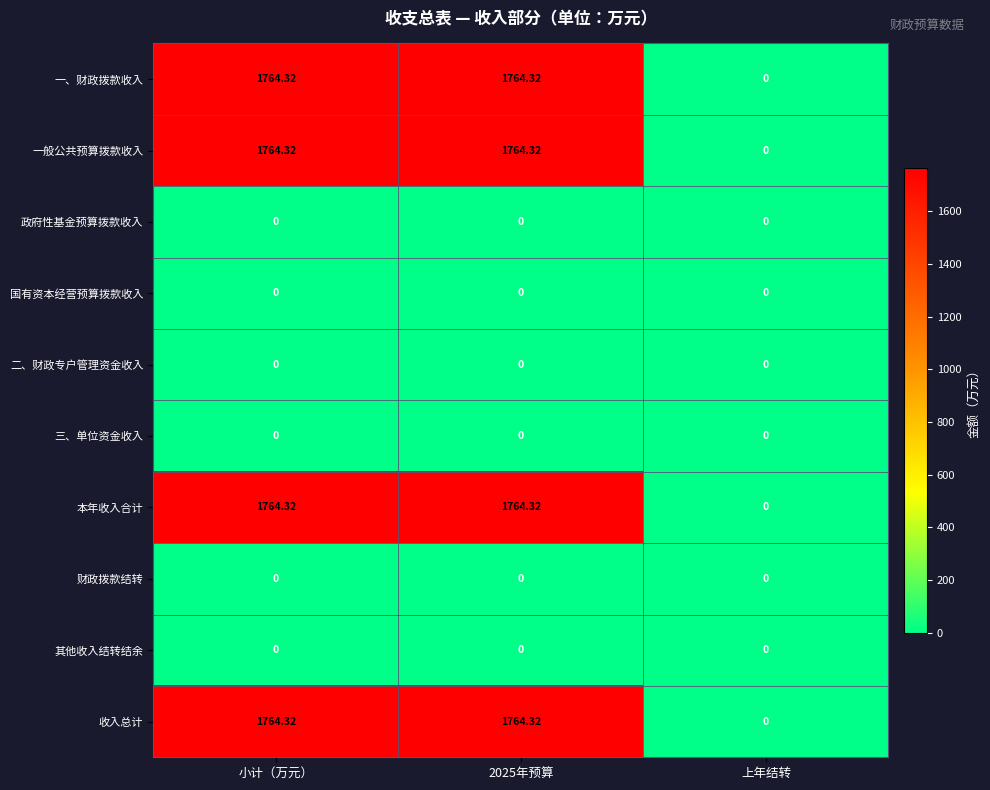

Which category has the lowest value in the 一、财政拨款收入 series?

上年结转